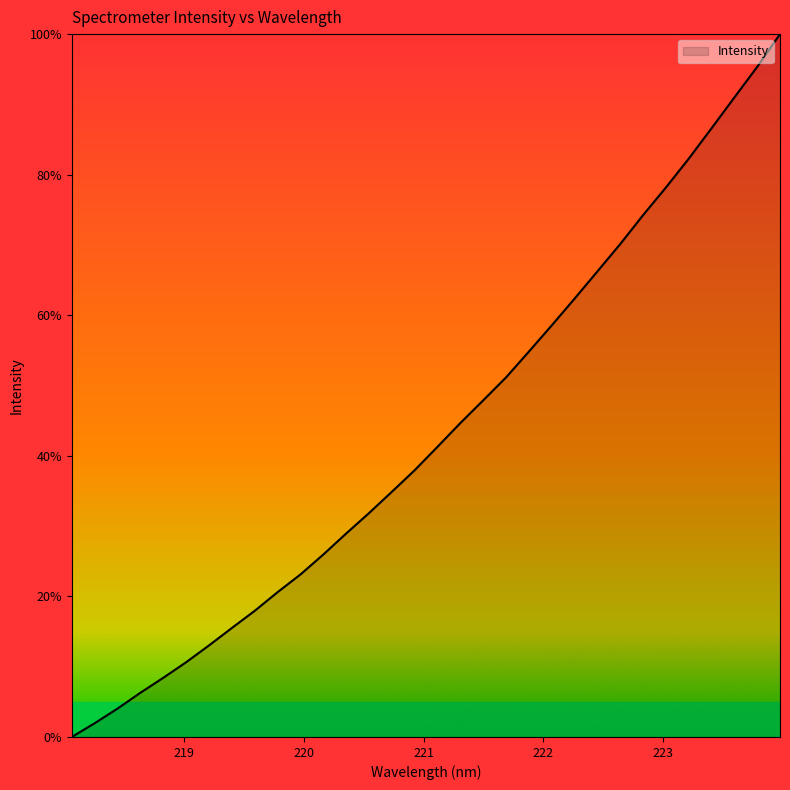

What is the difference between the maximum and minimum values?

100.0